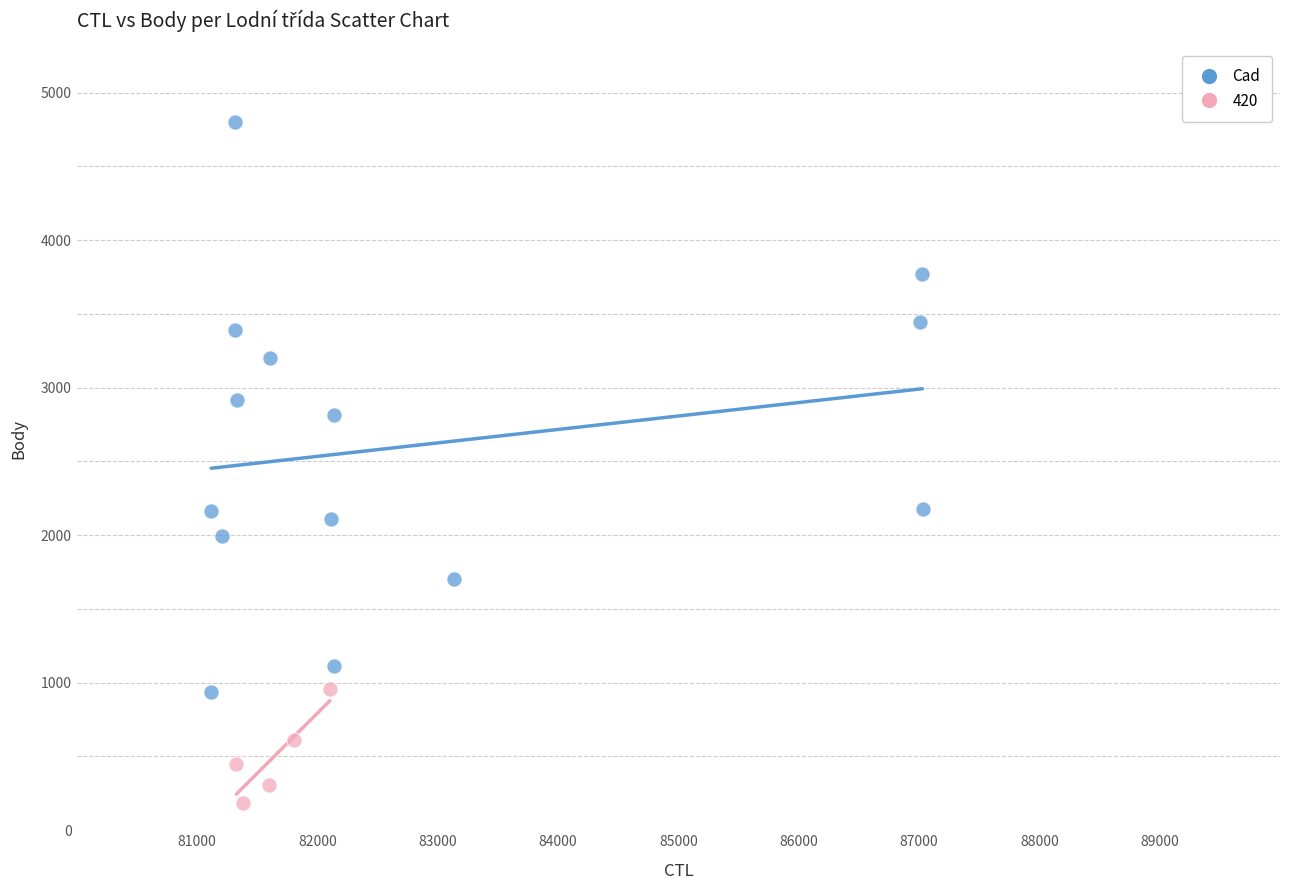

Which series reaches the maximum Y coordinate?

Cad